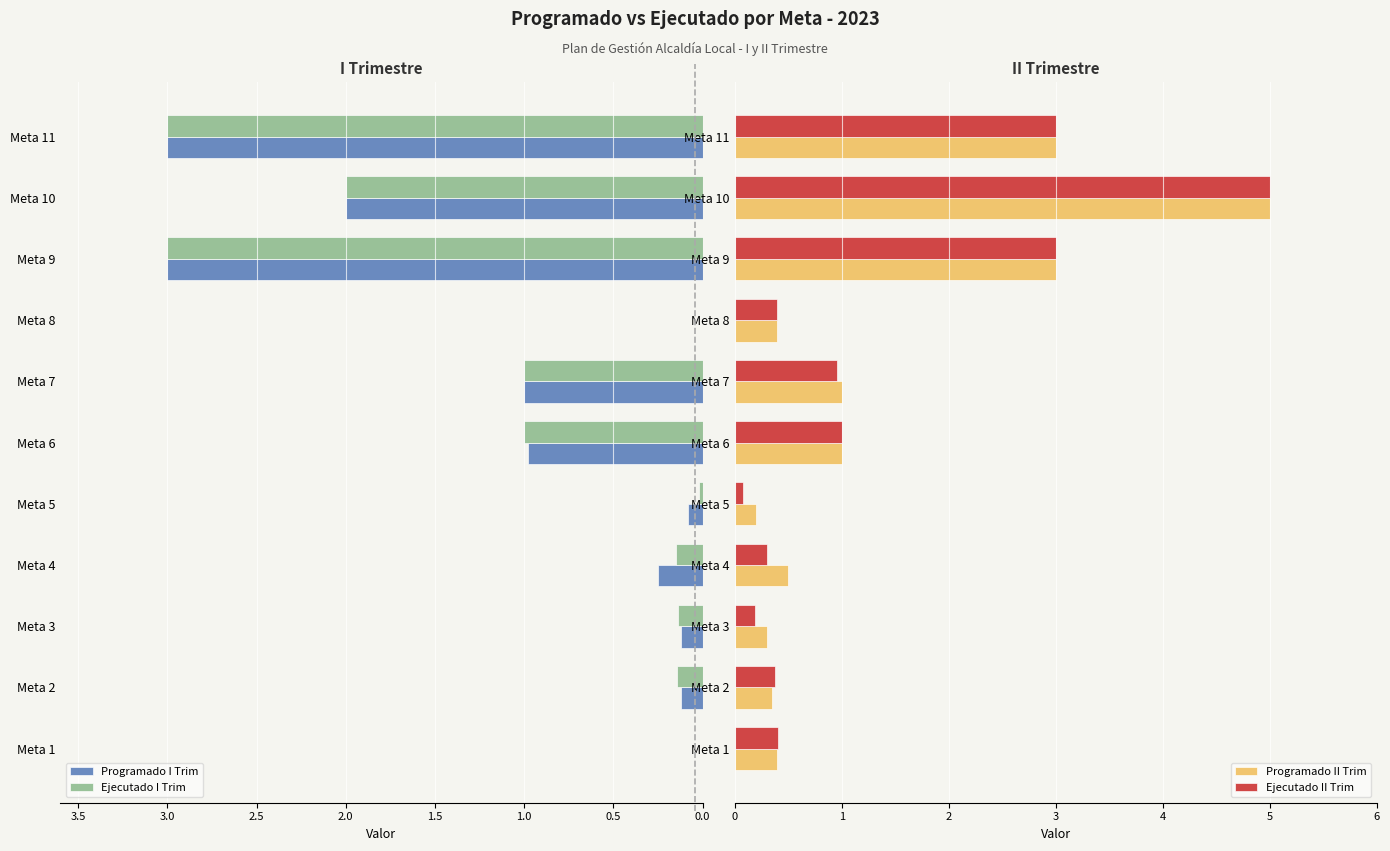

Reading left to right, transcribe all the data shown in this chart.

Programado I Trim: 0.0	0.1	0.1	0.2	0.1	1.0	1.0	0.0	3.0	2.0	3.0
Ejecutado I Trim: 0.0	0.1	0.1	0.2	0.0	1.0	1.0	0.0	3.0	2.0	3.0
Programado II Trim: 0.4	0.3	0.3	0.5	0.2	1.0	1.0	0.4	3.0	5.0	3.0
Ejecutado II Trim: 0.4	0.4	0.2	0.3	0.1	1.0	1.0	0.4	3.0	5.0	3.0